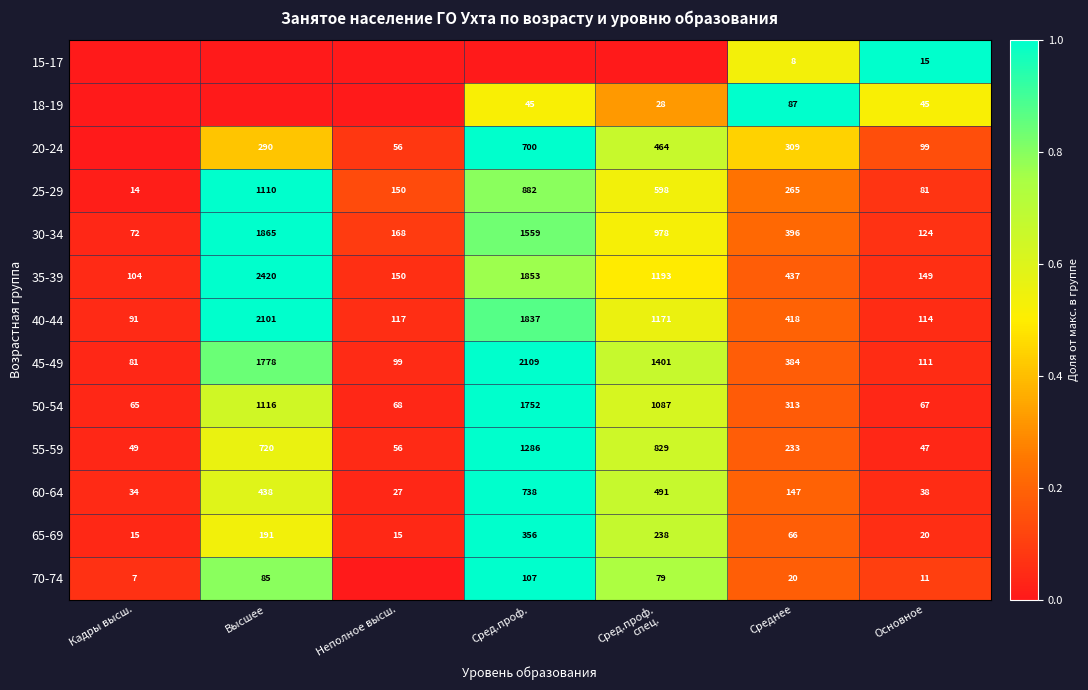

What is the difference between the maximum and second lowest values in the 25-29 series?

1029